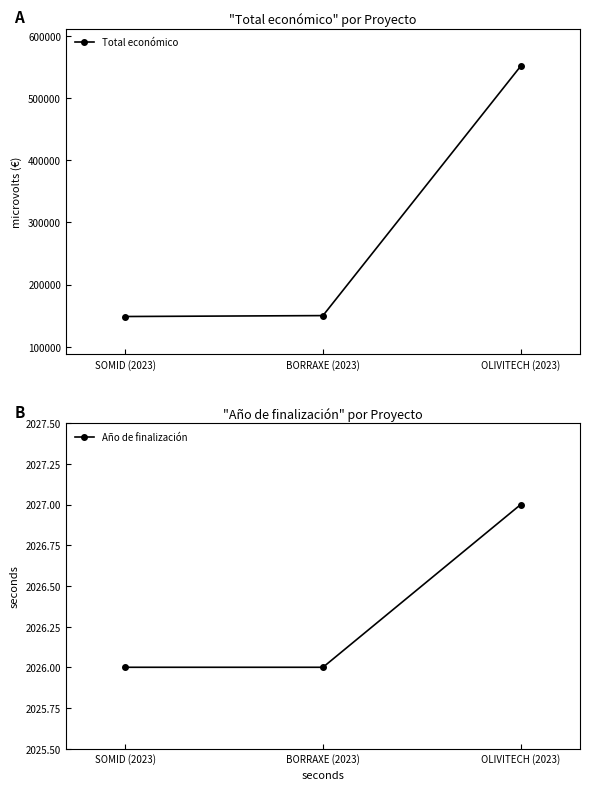

Count the number of data series in this chart.

2